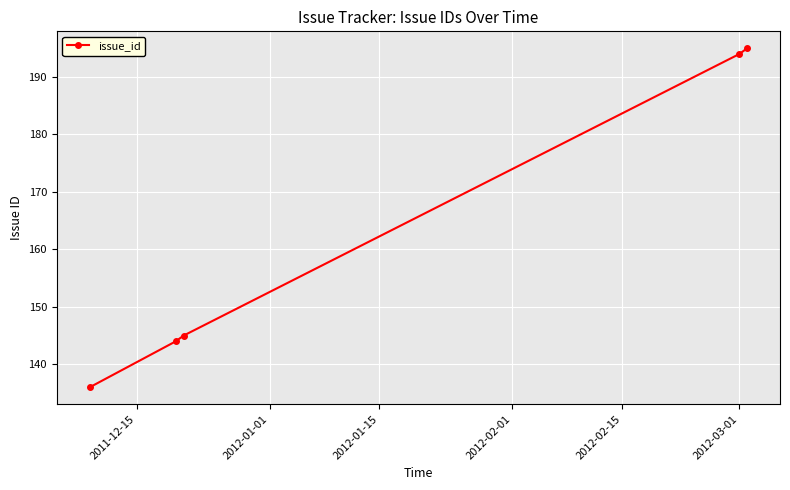

What is the maximum value shown in the chart?

195